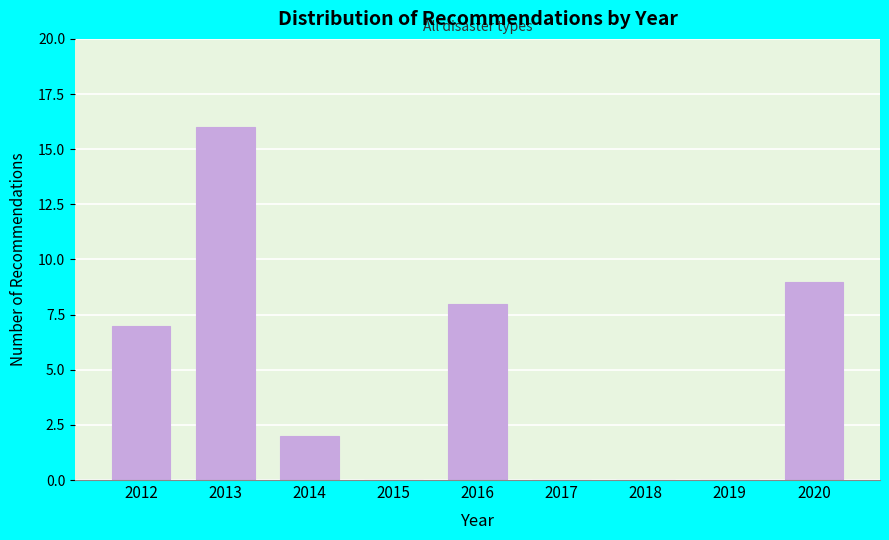

Reading left to right, list all the values displayed in this chart.

2012=7	2013=16	2014=2	2015=0	2016=8	2017=0	2018=0	2019=0	2020=9